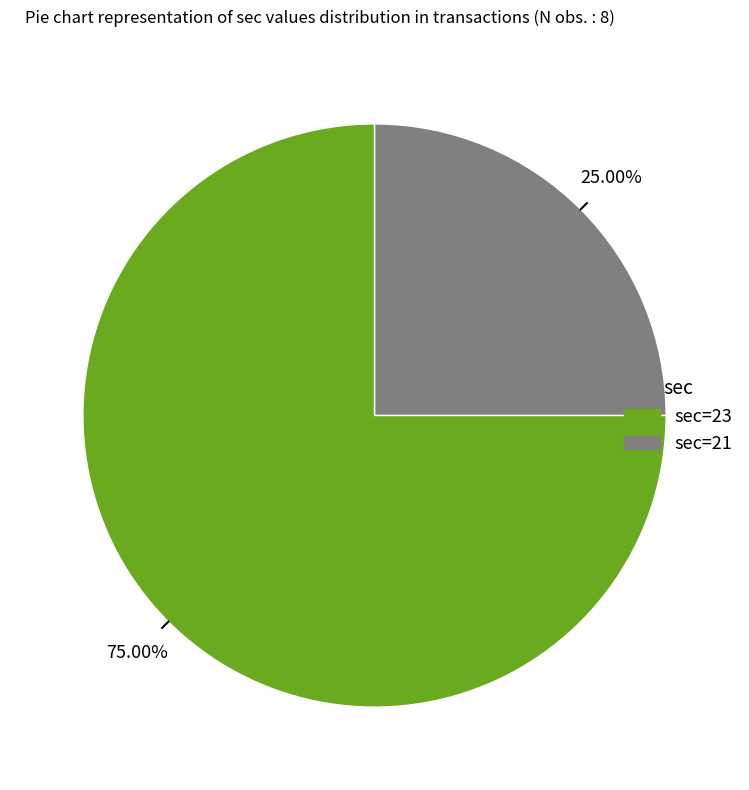

Is there any slice that represents more than half of the pie?

Yes